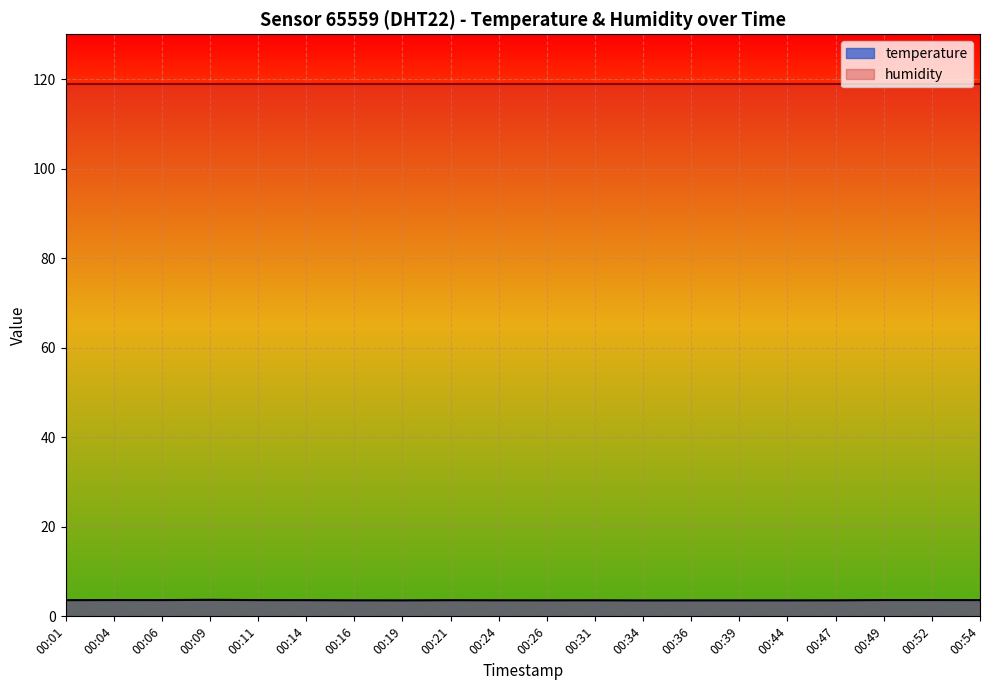

Which has a higher value, 00:31 or 00:11?

00:11